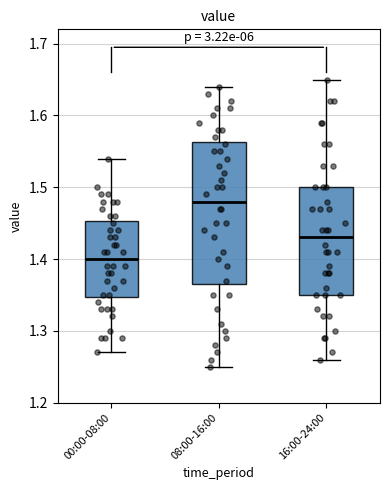

Which box has the highest median line?

08:00-16:00